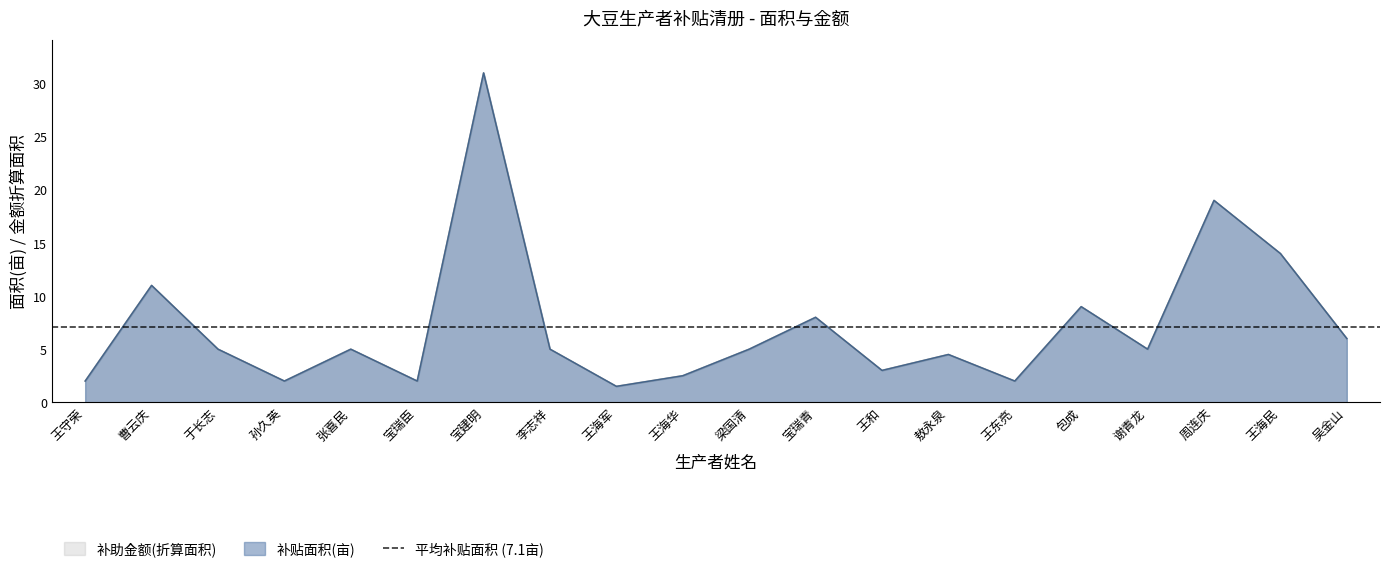

Reading right to left, extract all data points from this chart.

补贴面积(亩): 6.0	14.0	19.0	5.0	9.0	2.0	4.5	3.0	8.0	5.0	2.5	1.5	5.0	31.0	2.0	5.0	2.0	5.0	11.0	2.0
补助金额: 6.0	14.0	19.0	5.0	9.0	2.0	4.5	3.0	8.0	5.0	2.5	1.5	5.0	31.0	2.0	5.0	2.0	5.0	11.0	2.0